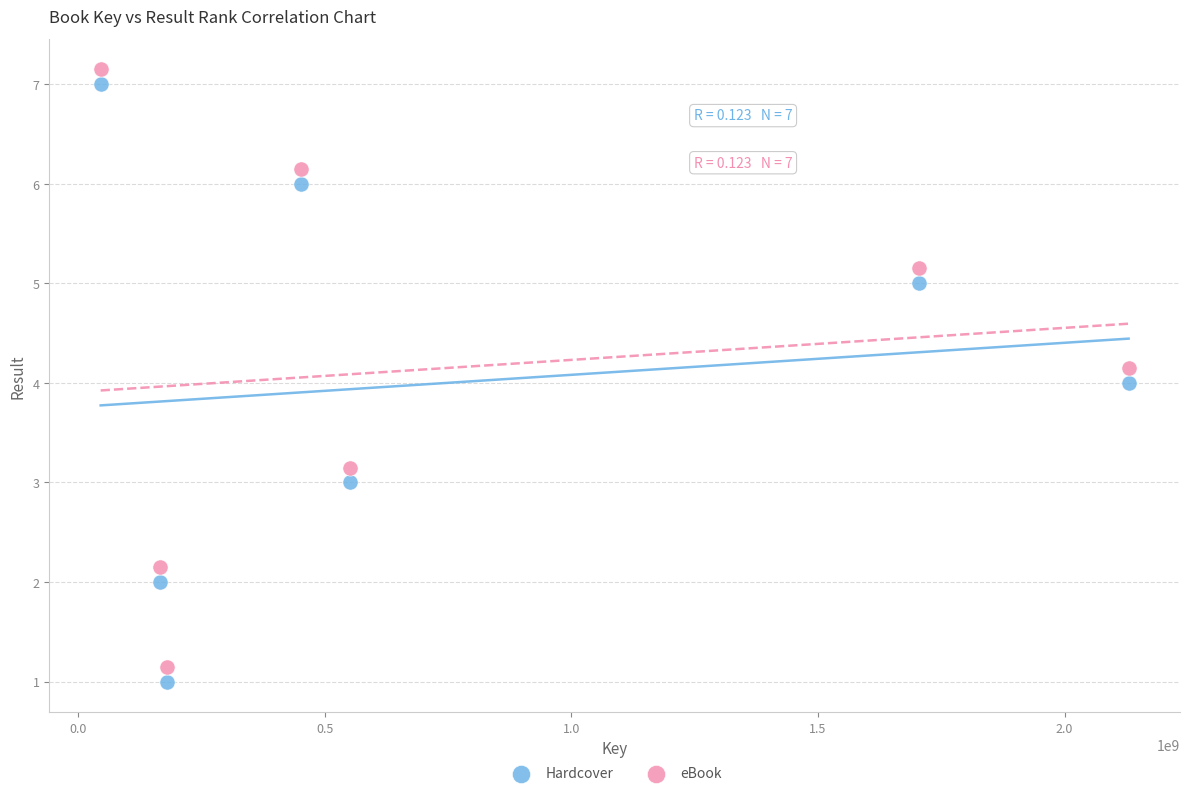

What is the X range (max minus min) for the scatter plot?

2083523449.0